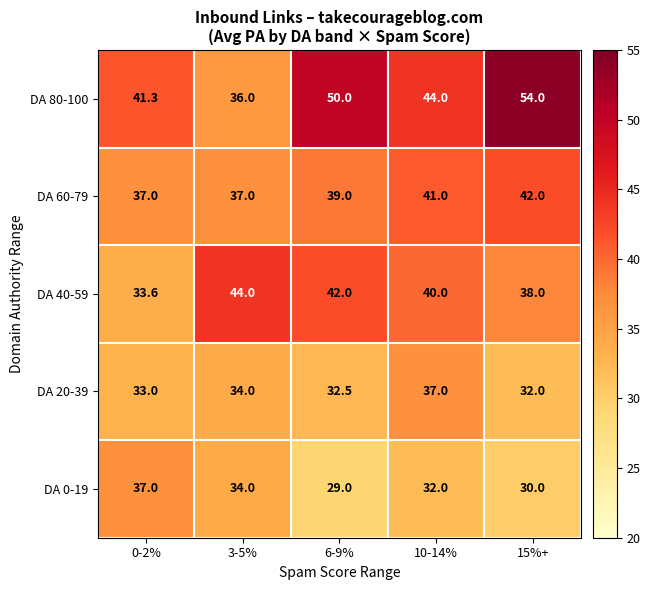

What is the spread (max minus min) of values at 0-2%?

8.3